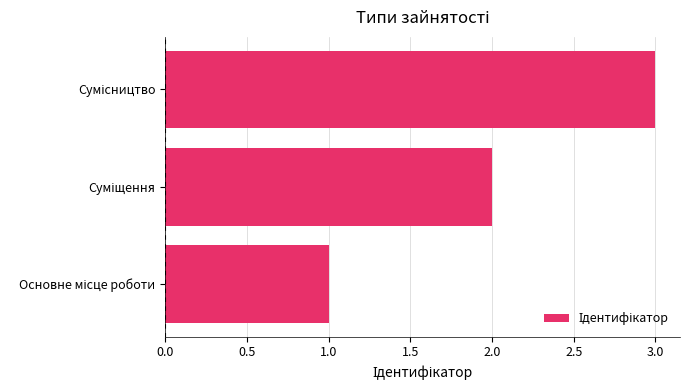

What is the greatest value displayed?

3